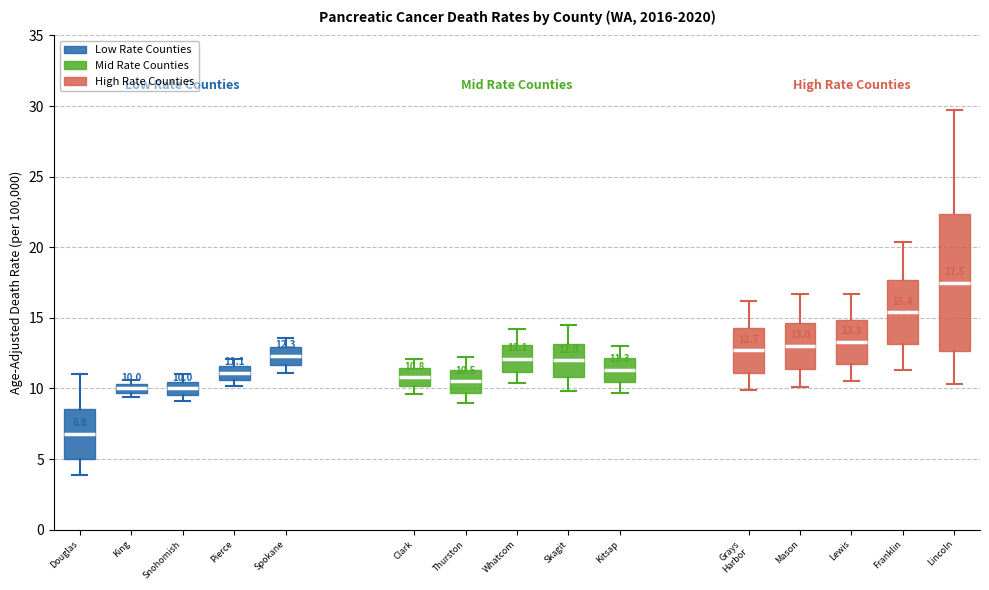

Which box is the tallest, from its lower edge to its upper edge?

Lincoln